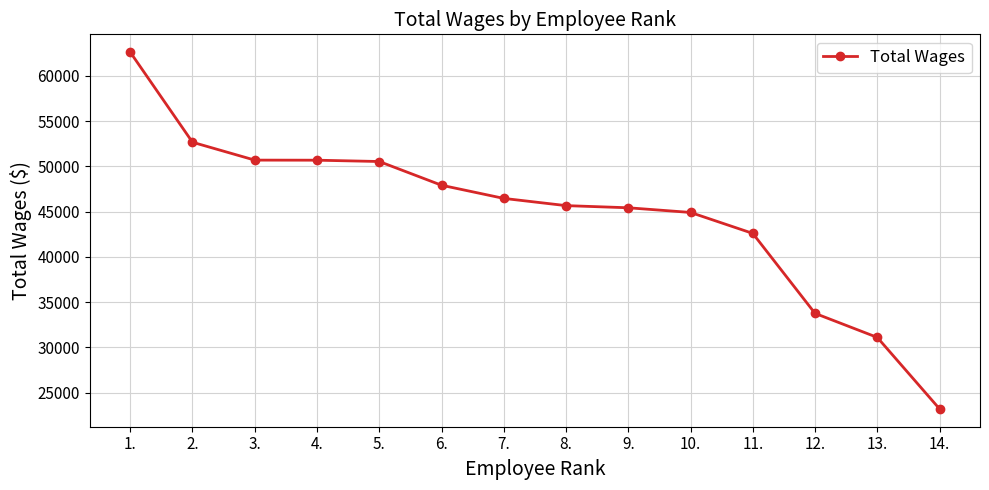

Is it true that the value at 10. is 44919?

True